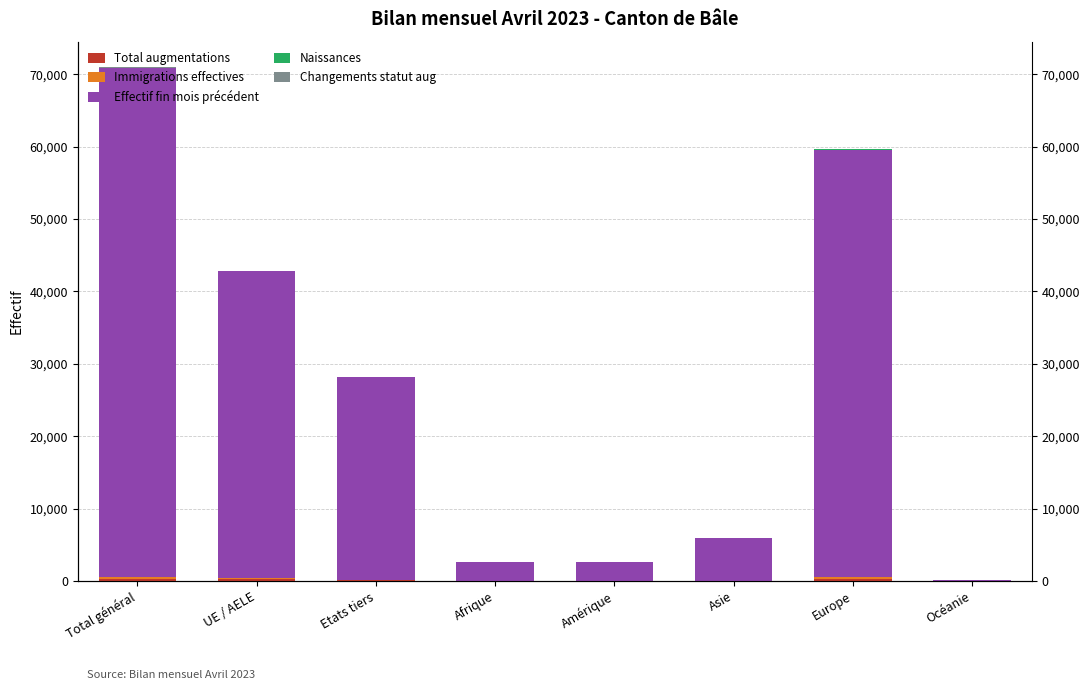

What is the value of the Total augmentations bar at the 4th from the left?

17